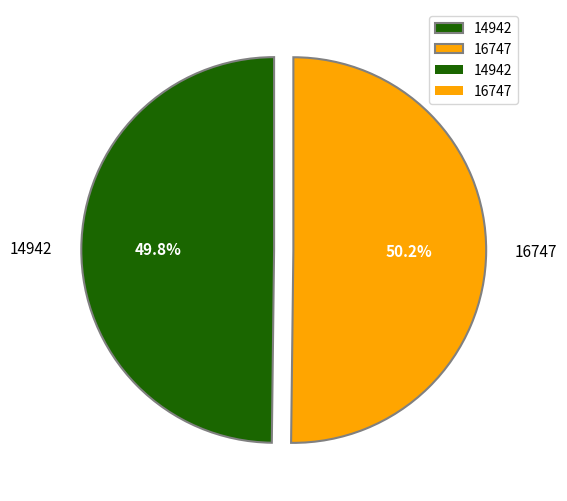

Approximately how many times larger is the value at 14942 compared to 16747?

1.0